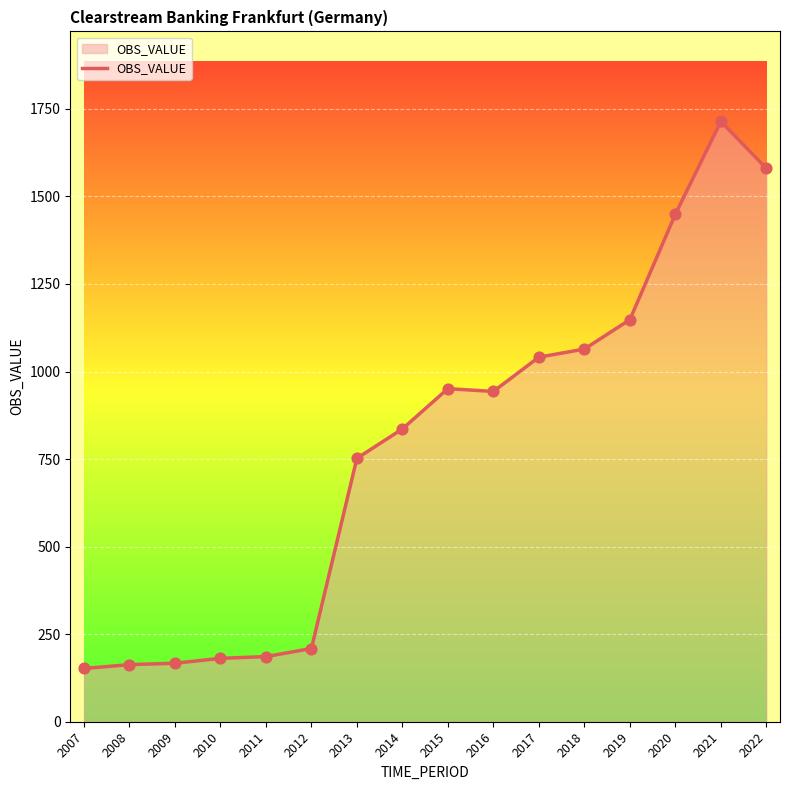

Between 2014 and 2009, which is larger?

2014